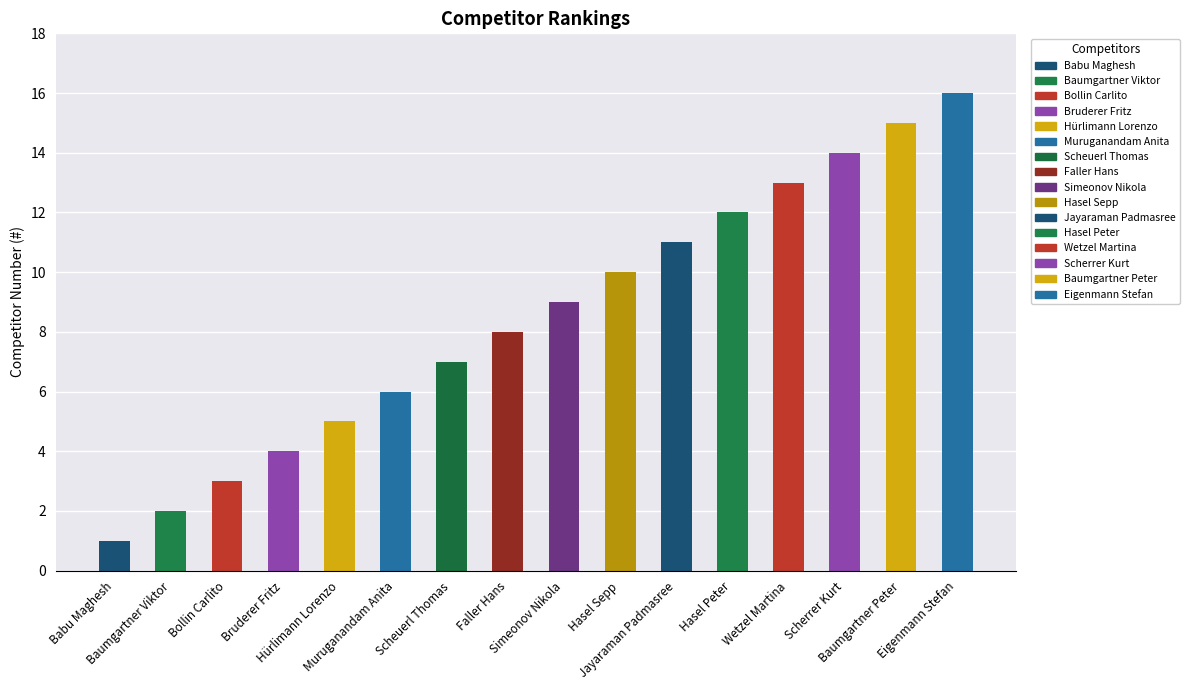

How many categories are shown in the chart?

16